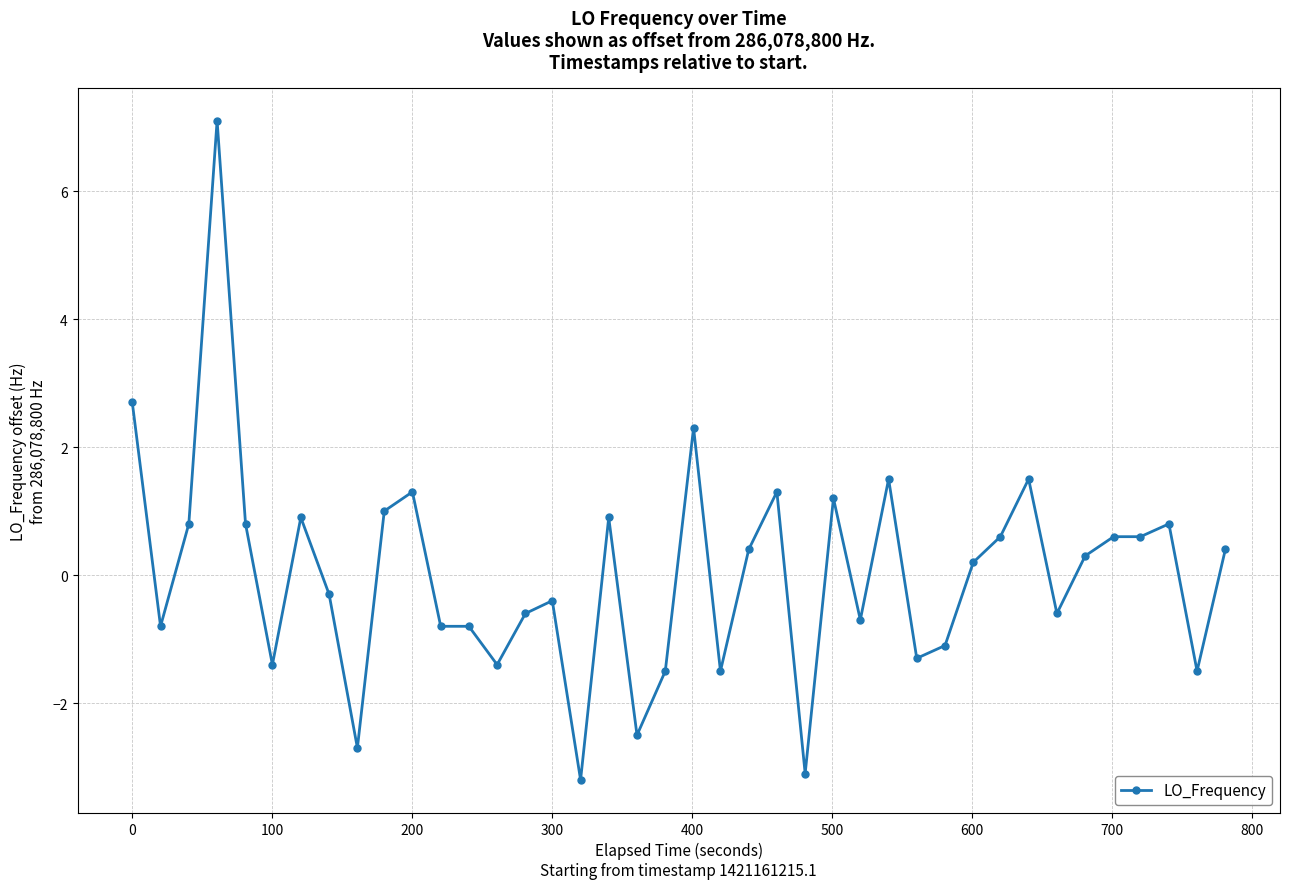

How many values are below zero?

19